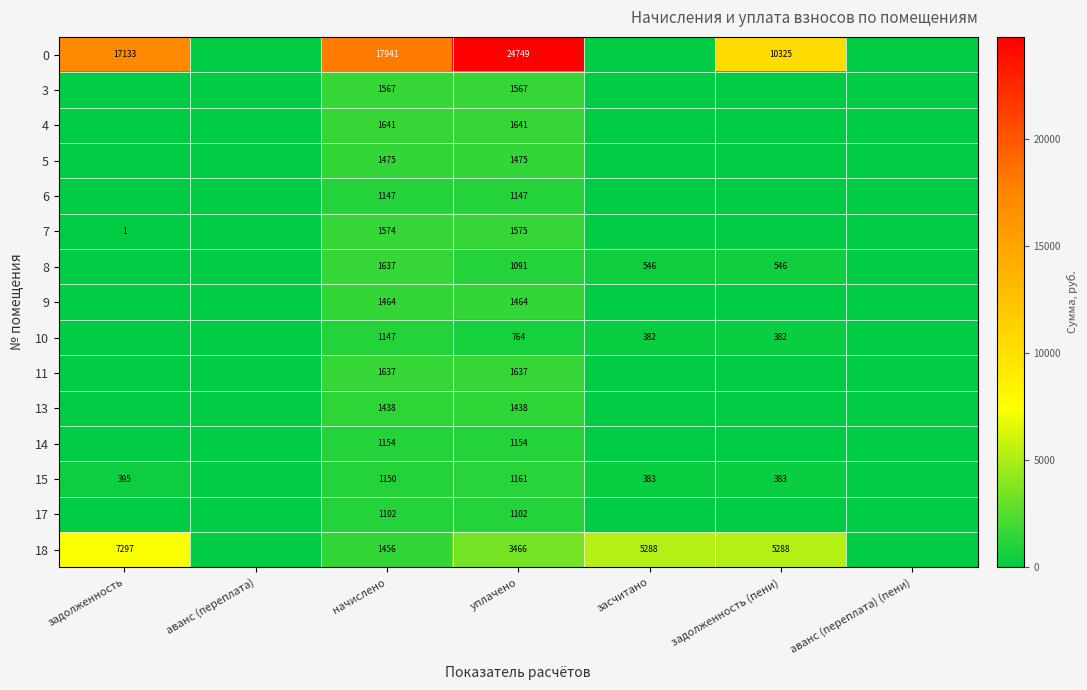

Is it true that 5 equals 945 at уплачено?

False